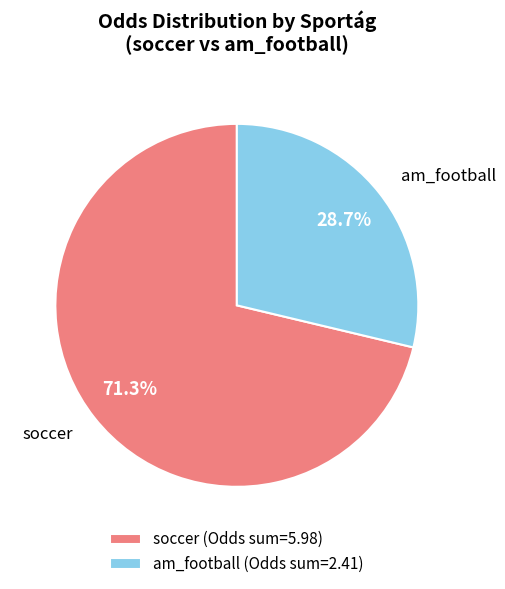

The soccer slice represents 67% of the pie. True or false?

False